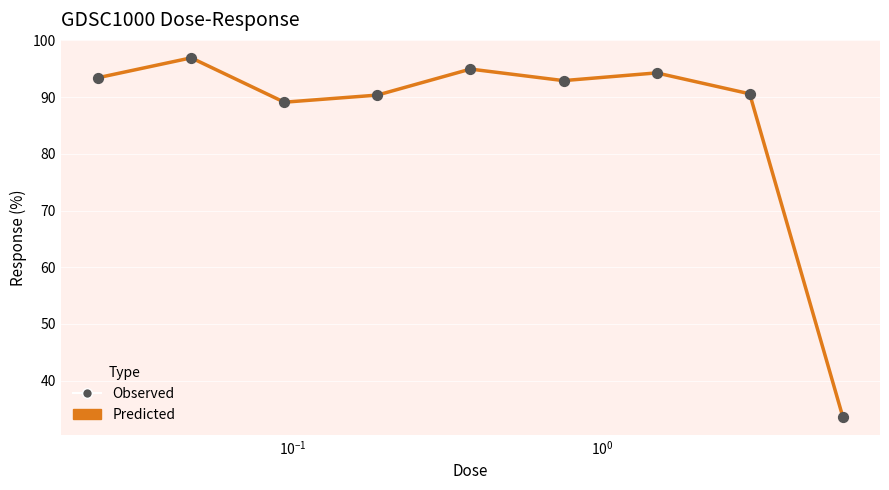

What is the minimum value shown in the chart?

33.6